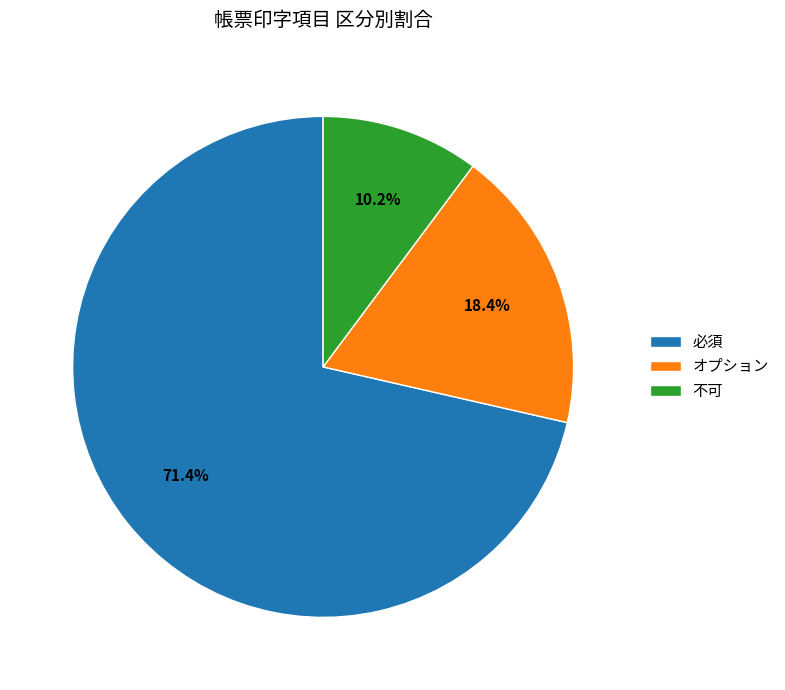

What percentage is NOT represented by オプション?

81.6%